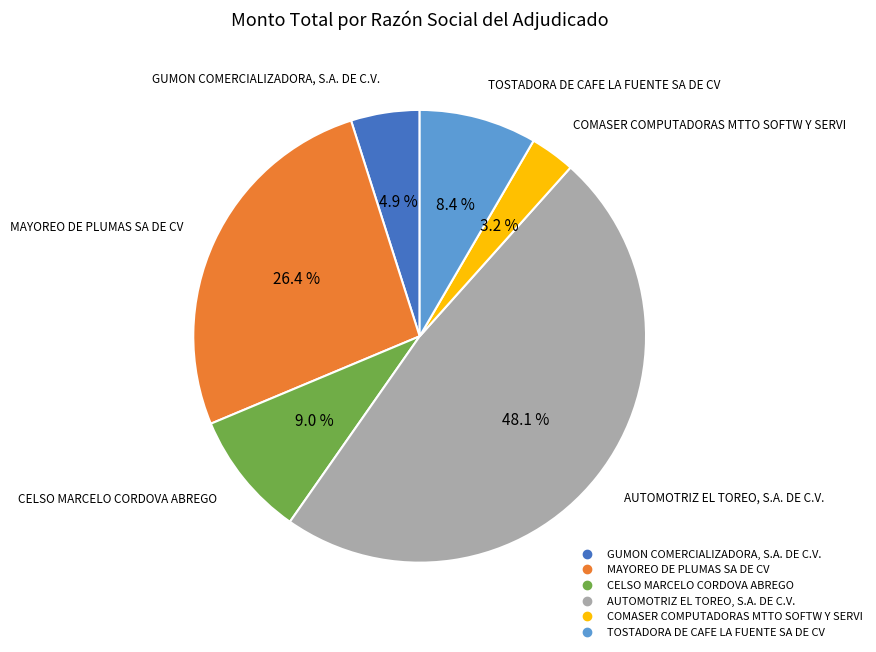

Count the number of slices in the pie.

6